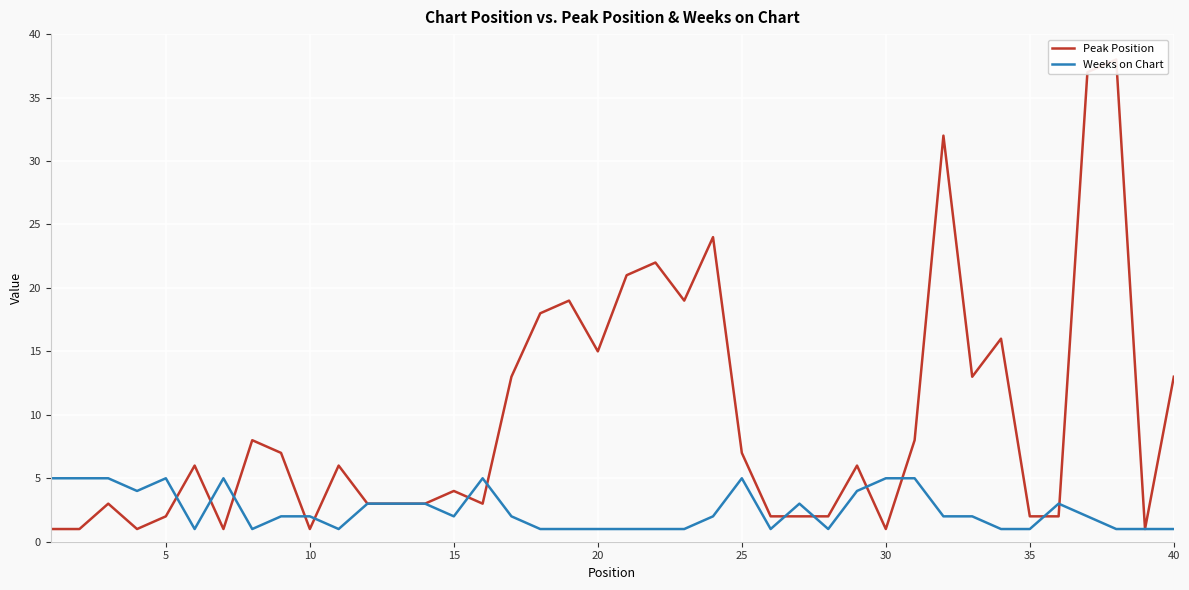

What is the maximum value for Weeks on Chart?

5